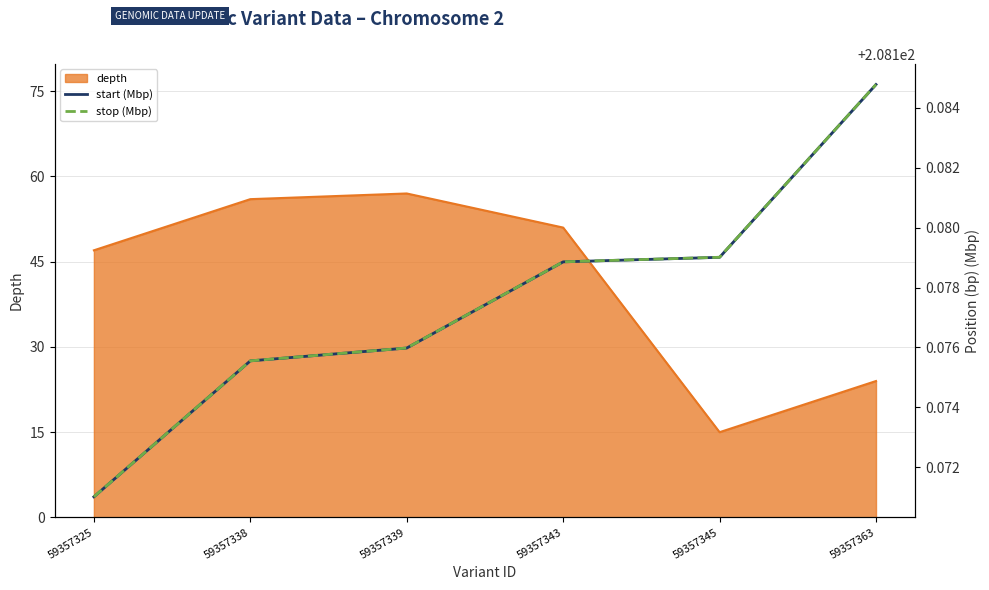

Is it true that start (Mbp) equals 208.2 at 59357345?

True